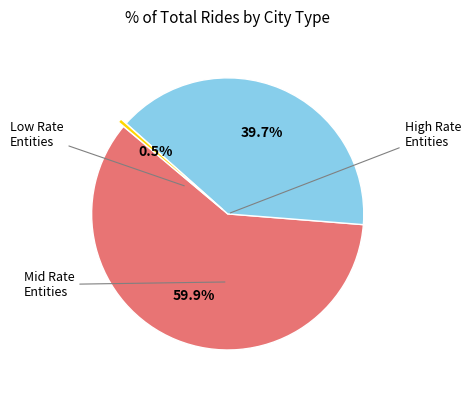

Is there any slice that represents more than half of the pie?

Yes